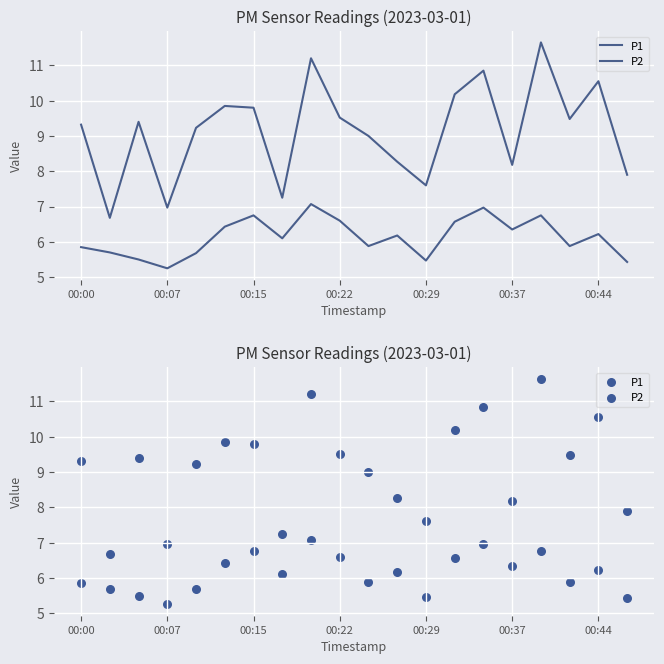

Which series reaches the maximum Y coordinate?

P1